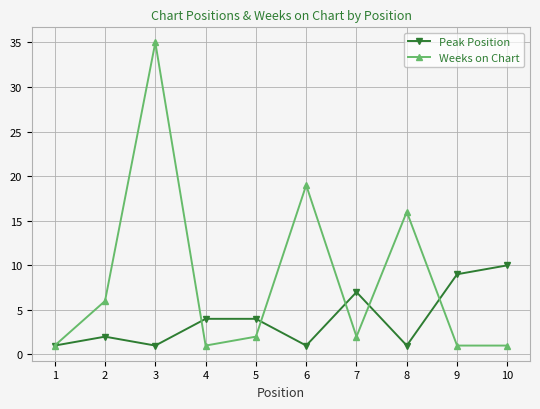

At which category is the sum across all series the highest?

3